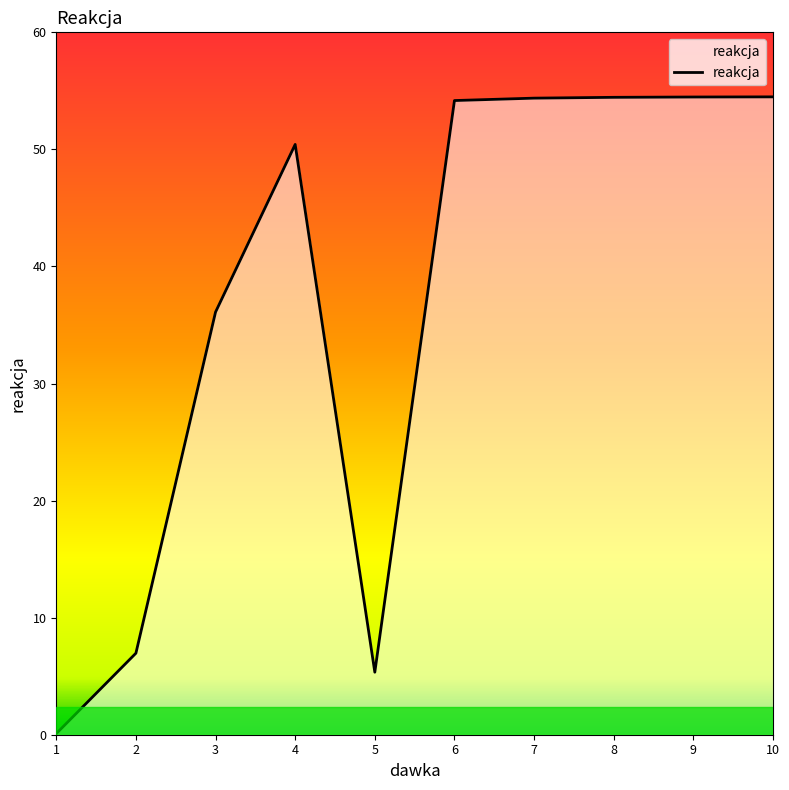

The value at 5 is 5.3. True or false?

True